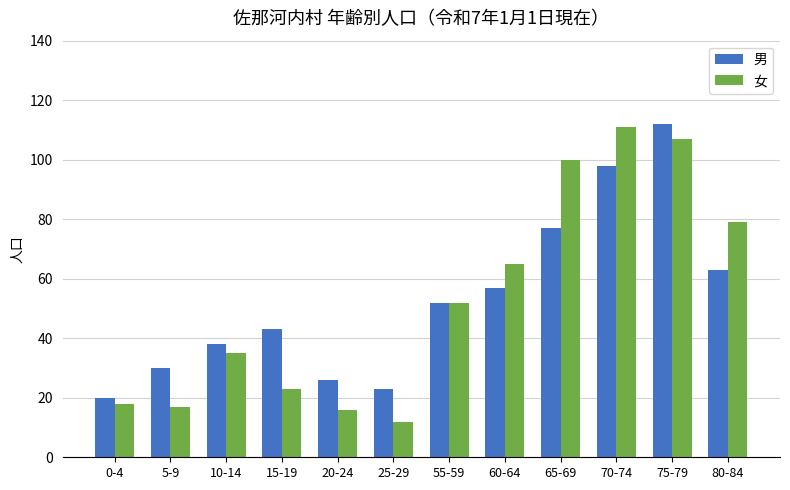

At which label does 男 reach its peak?

75-79